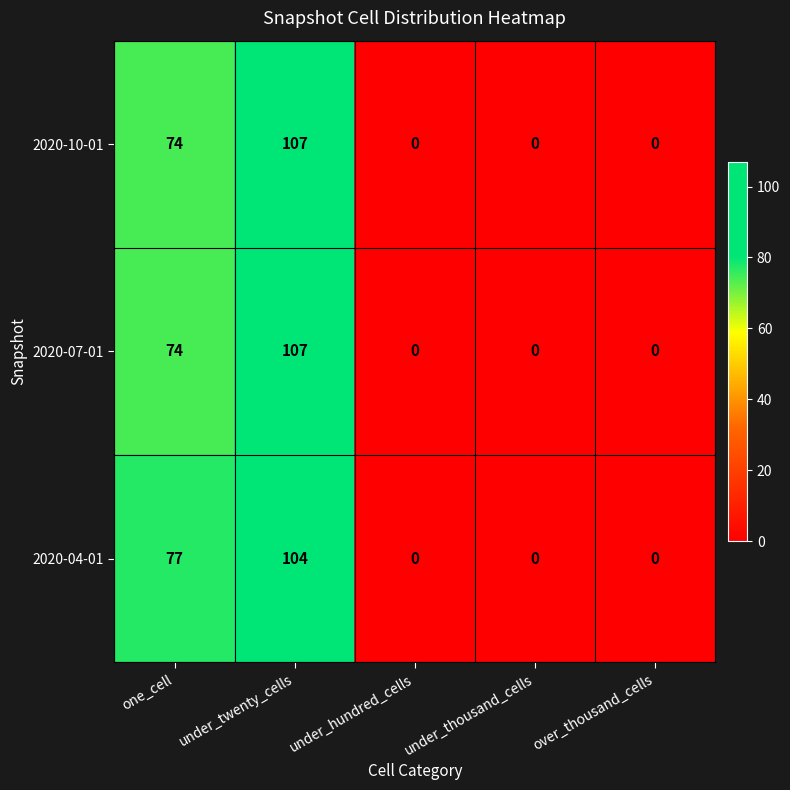

What is the total value across all series at under_twenty_cells?

318